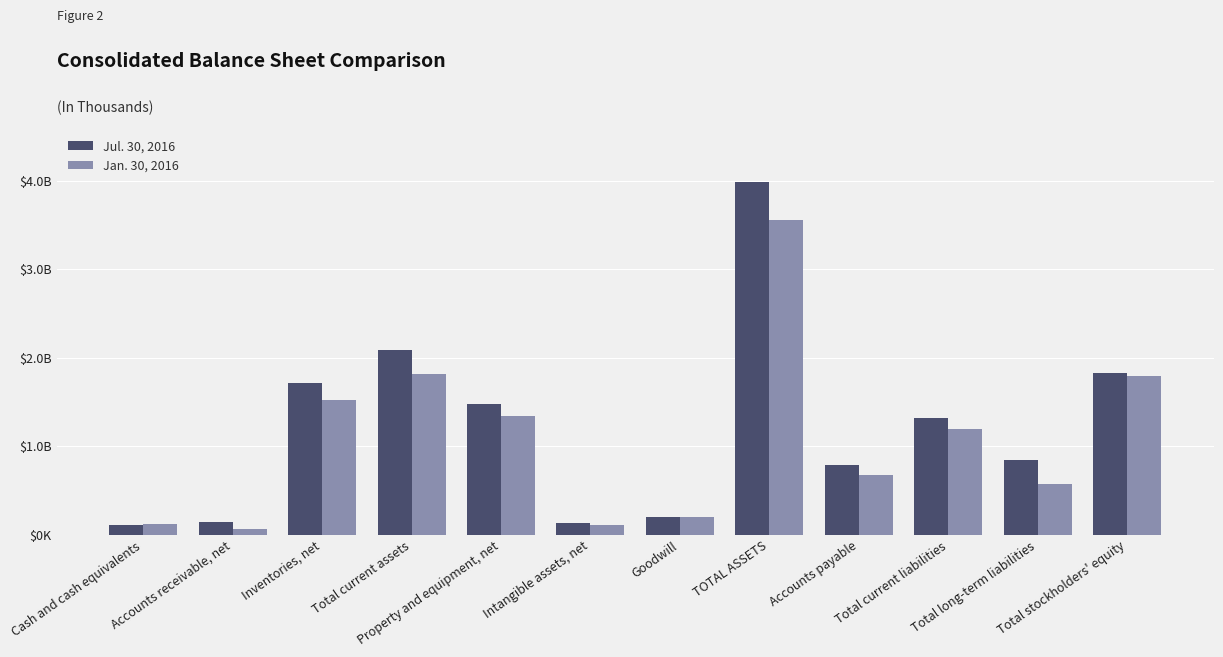

What are all the series names shown in the legend?

Jul. 30, 2016, Jan. 30, 2016